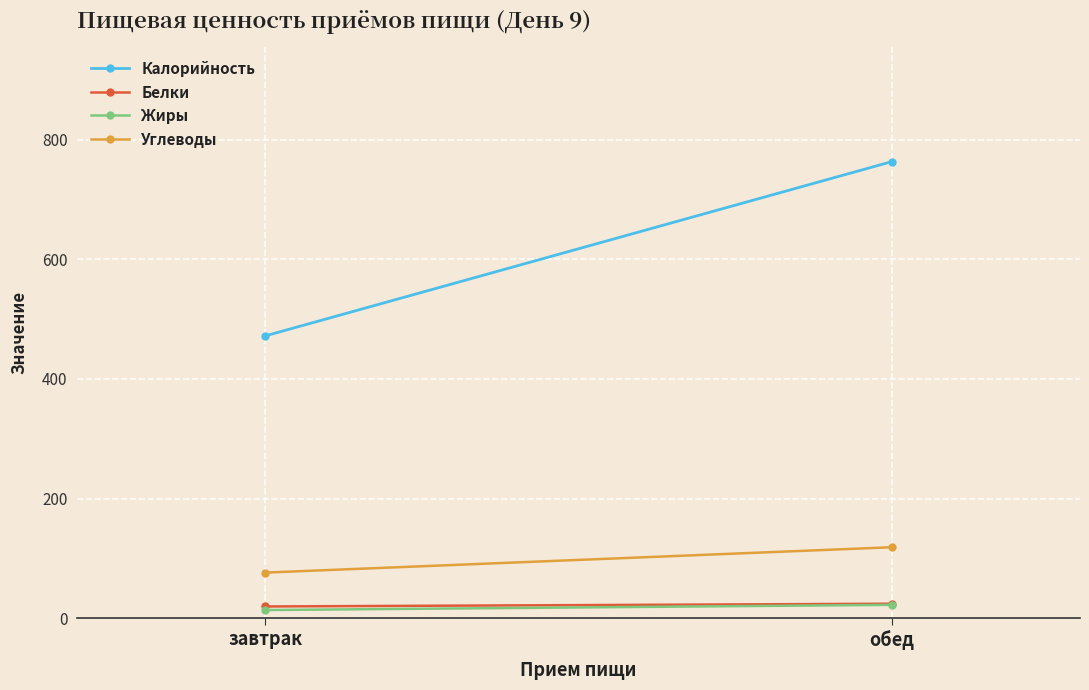

What is the difference between the Белки values at завтрак and обед?

4.6